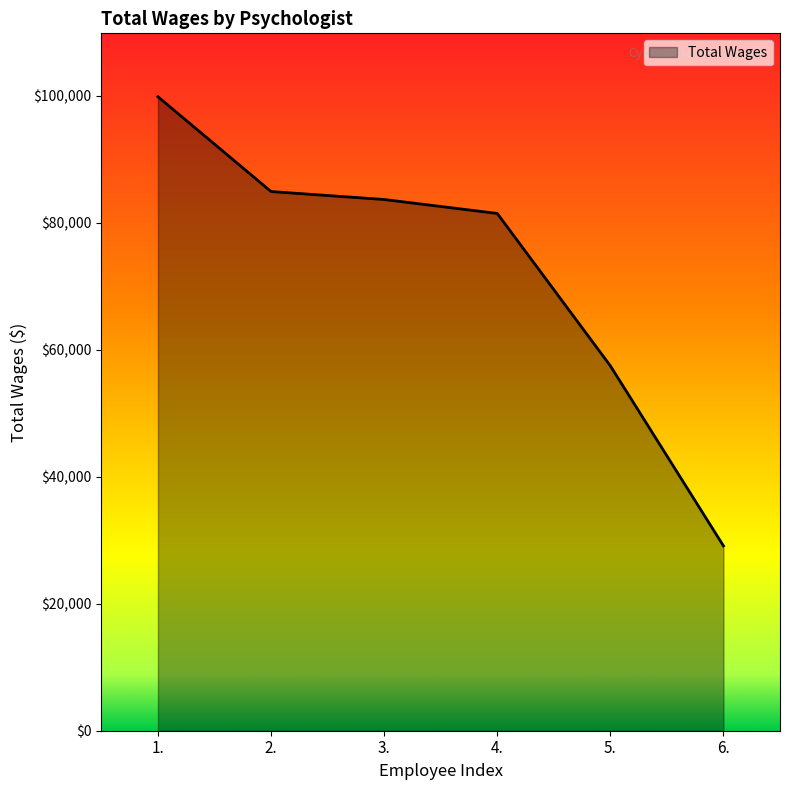

Reading right to left, transcribe all the data shown in this chart.

6.=29123	5.=57489	4.=81495	3.=83692	2.=84946	1.=99883